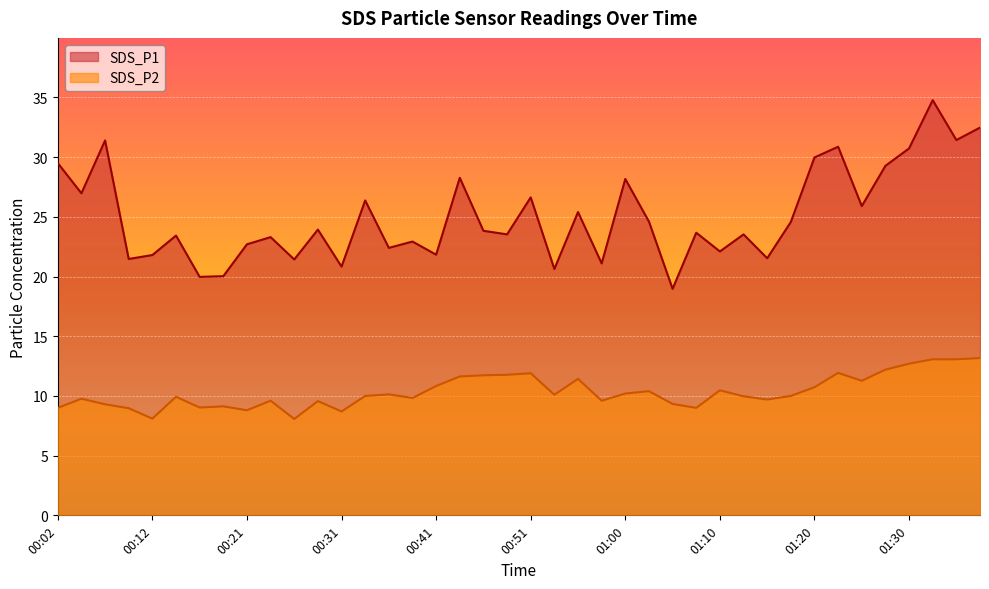

What is the difference between the maximum and second lowest values in the SDS_P2 series?

5.1